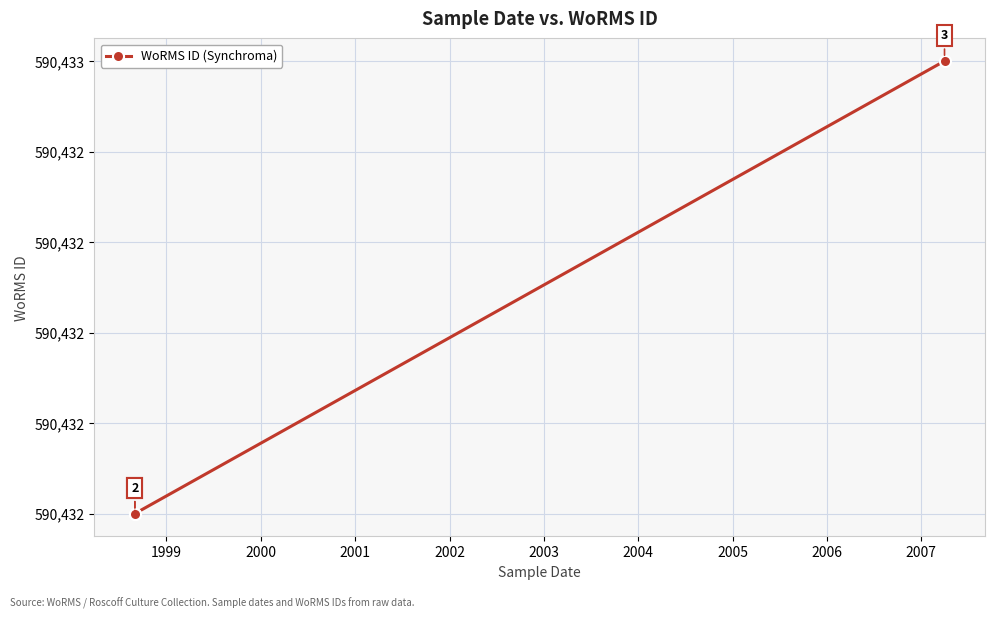

What is the greatest value displayed?

590433